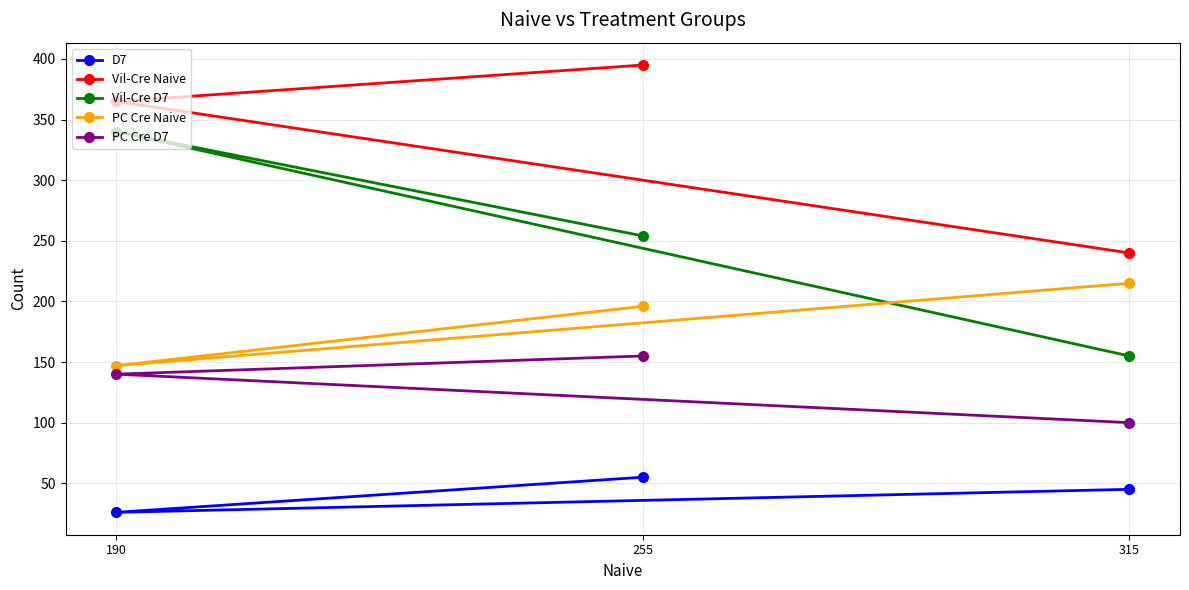

Which category has the lowest value across all series?

190